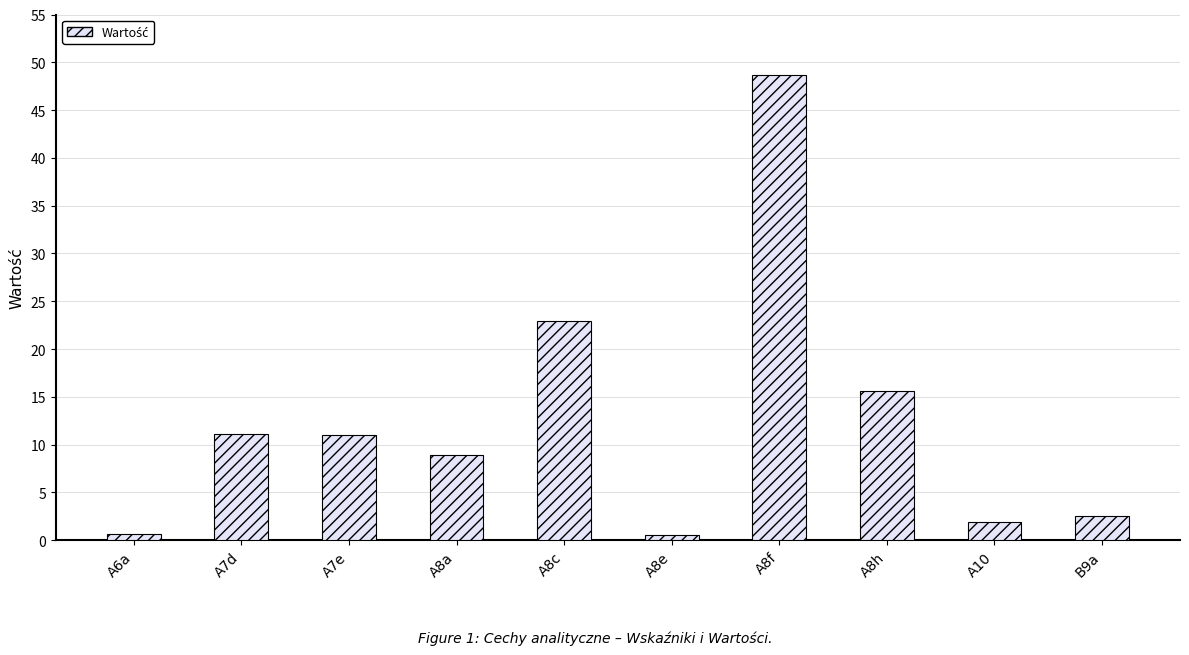

What is the difference between the values at A8e and B9a?

2.0